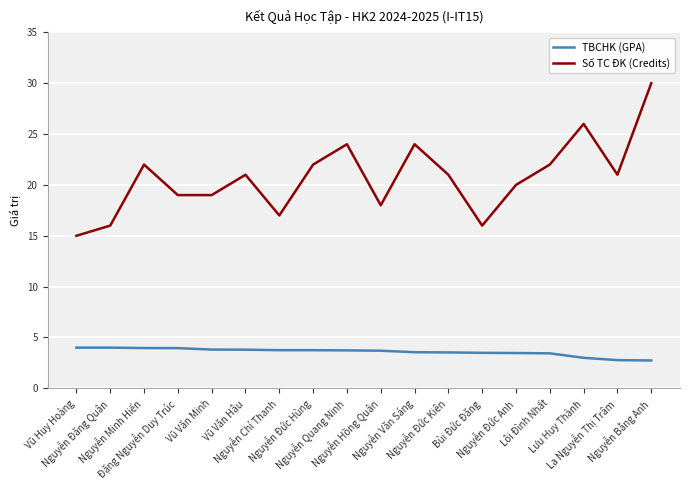

True or false: TBCHK (GPA) and Số TC ĐK (Credits) cross at least once.

False